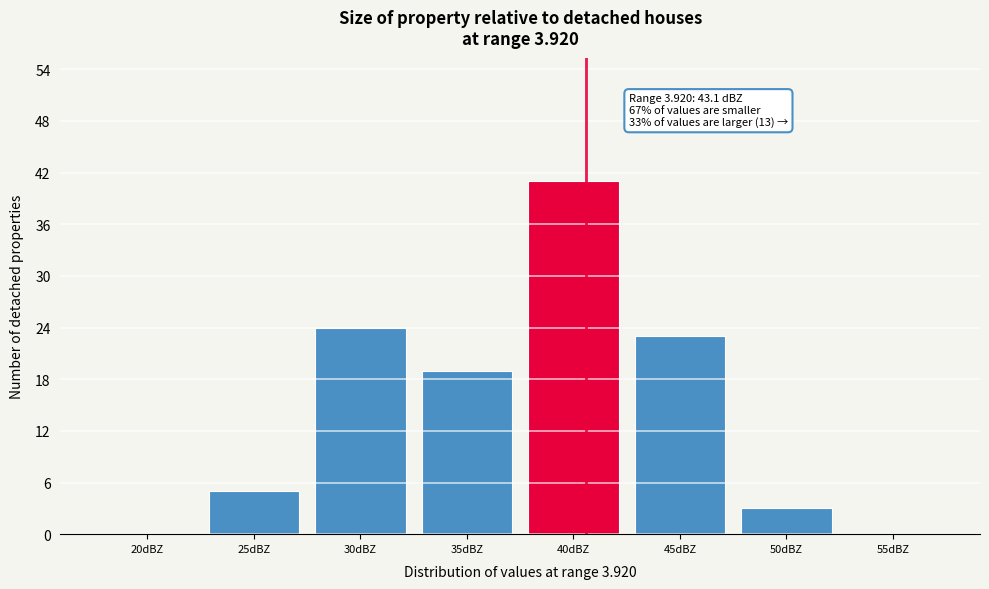

Reading left to right, extract all data points from this chart.

20dBZ=0	25dBZ=5	30dBZ=24	35dBZ=19	40dBZ=41	45dBZ=23	50dBZ=3	55dBZ=0